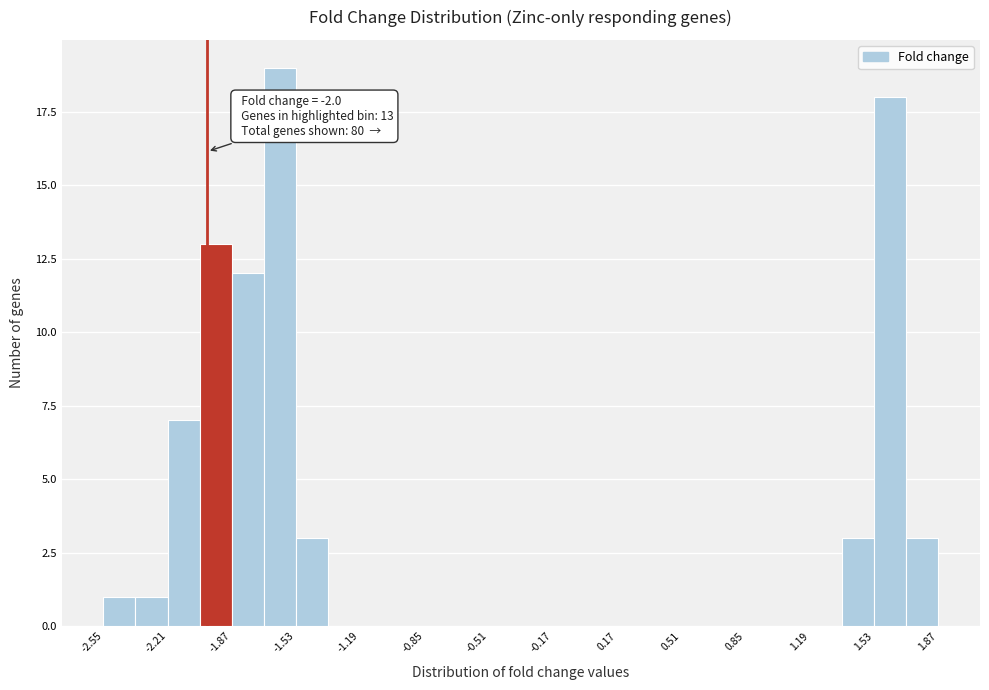

Read against the x-axis, roughly where is the centre of the tallest bar?

-1.60